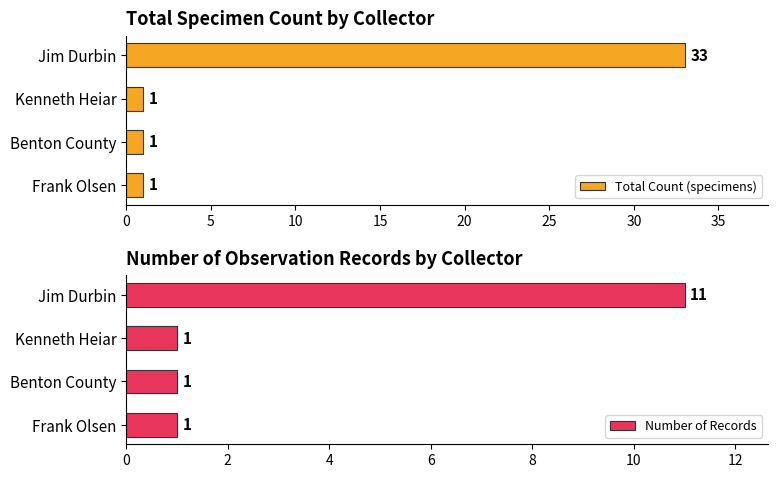

At how many categories does at least one series exceed 11?

1